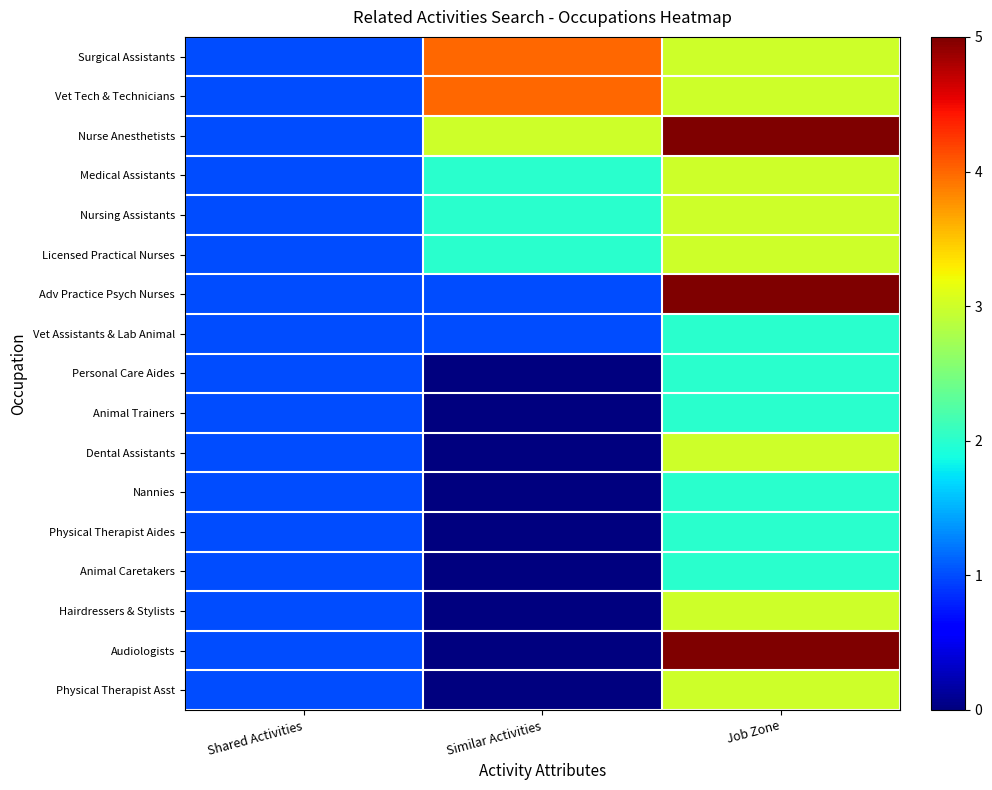

List the series in order of their peak value, highest first.

Nurse Anesthetists, Adv Practice Psych Nurses, Audiologists, Surgical Assistants, Vet Tech & Technicians, Medical Assistants, Nursing Assistants, Licensed Practical Nurses, Dental Assistants, Hairdressers & Stylists, Physical Therapist Asst, Vet Assistants & Lab Animal, Personal Care Aides, Animal Trainers, Nannies, Physical Therapist Aides, Animal Caretakers